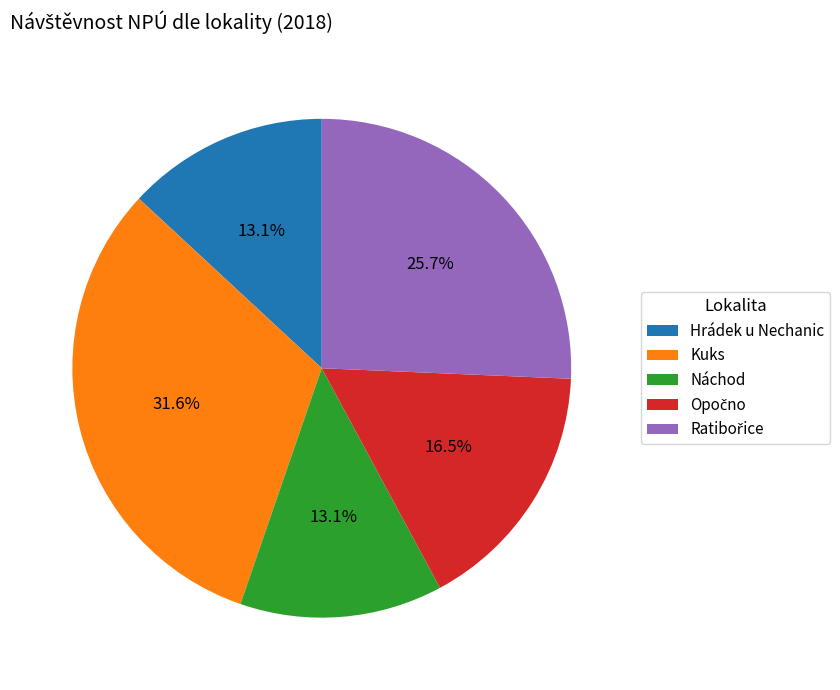

What is the largest slice in the pie chart?

Kuks